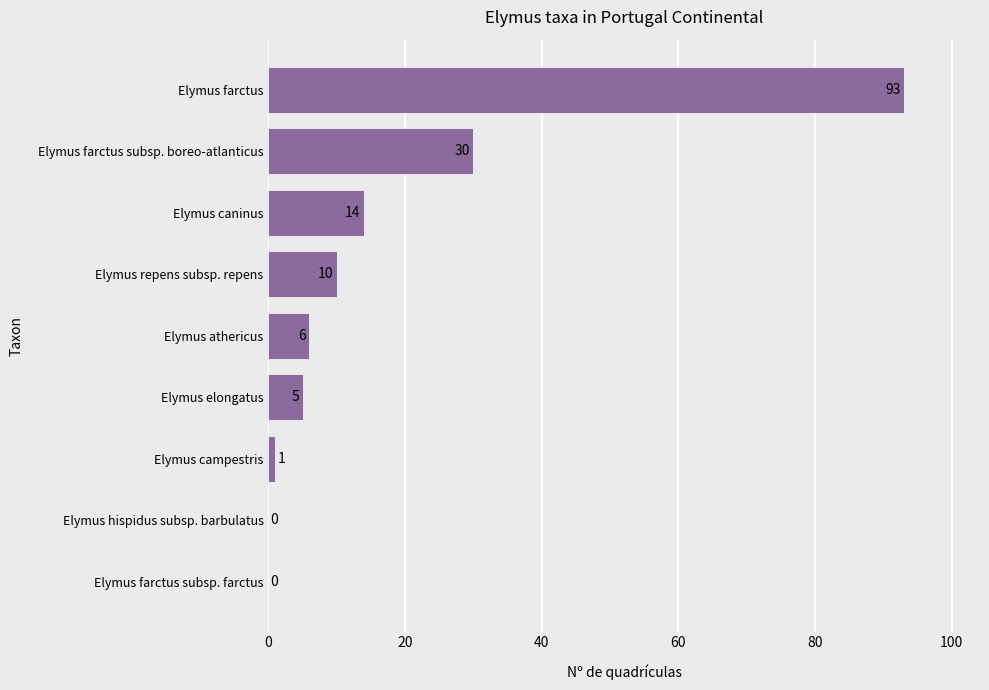

What is the change in value from Elymus farctus subsp. farctus to Elymus campestris?

+1